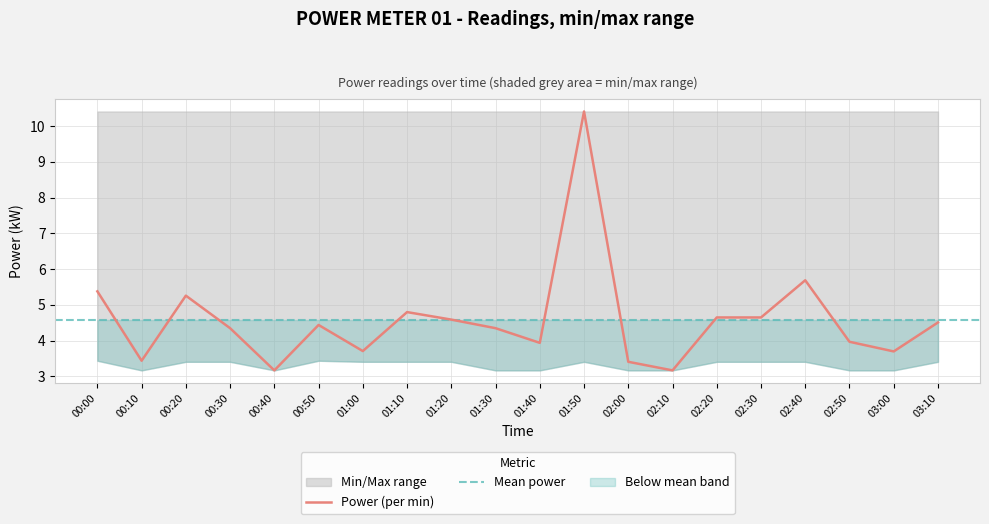

True or false: max_band and power intersect in this chart.

False